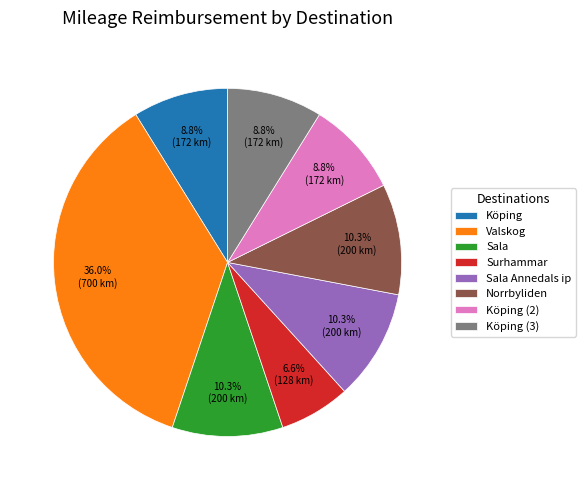

Combined, what portion of the pie is Surhammar and Sala Annedals ip?

16.9%